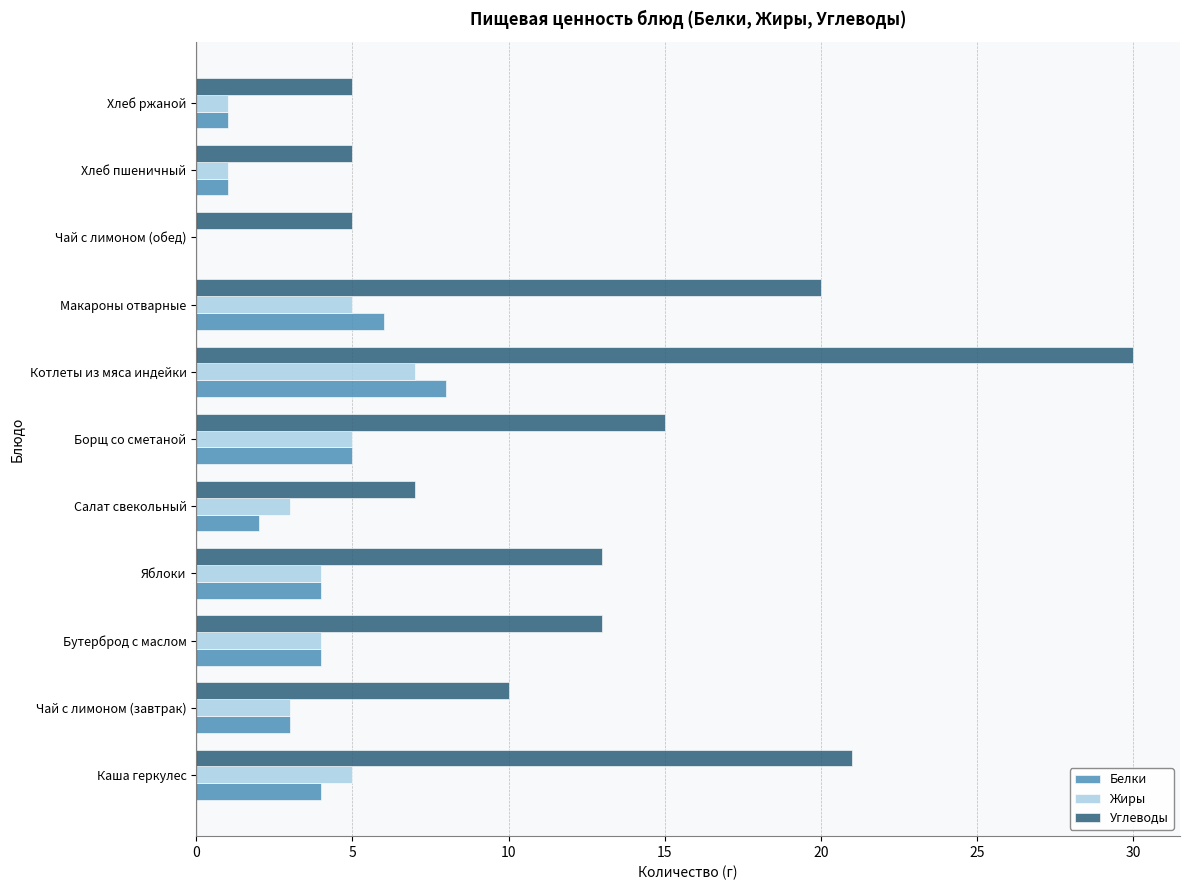

Which label corresponds to the largest value in the chart?

Котлеты из мяса индейки